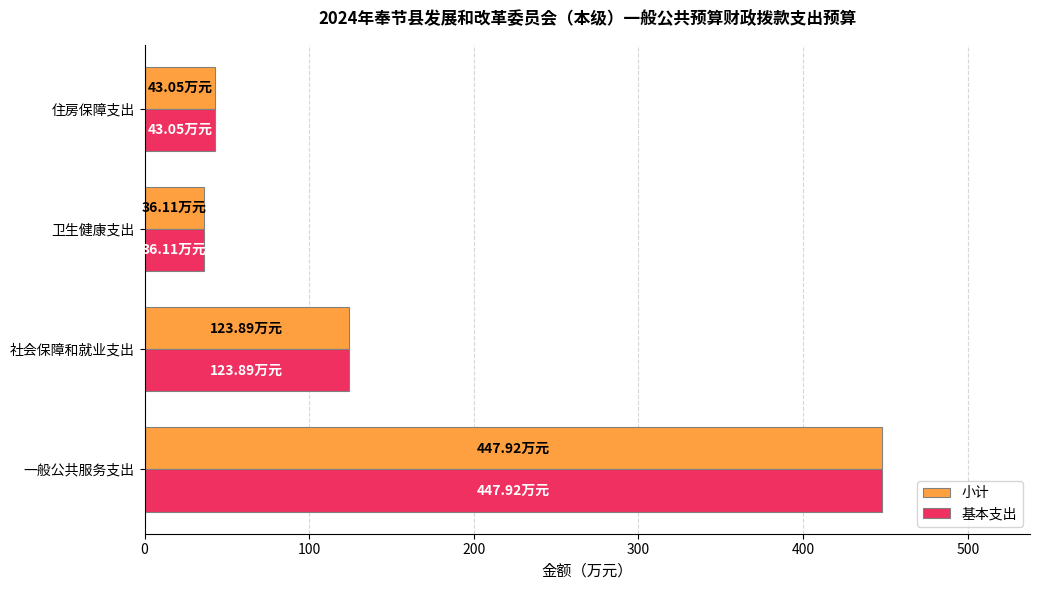

Where is 基本支出 nearest to the value 242?

社会保障和就业支出